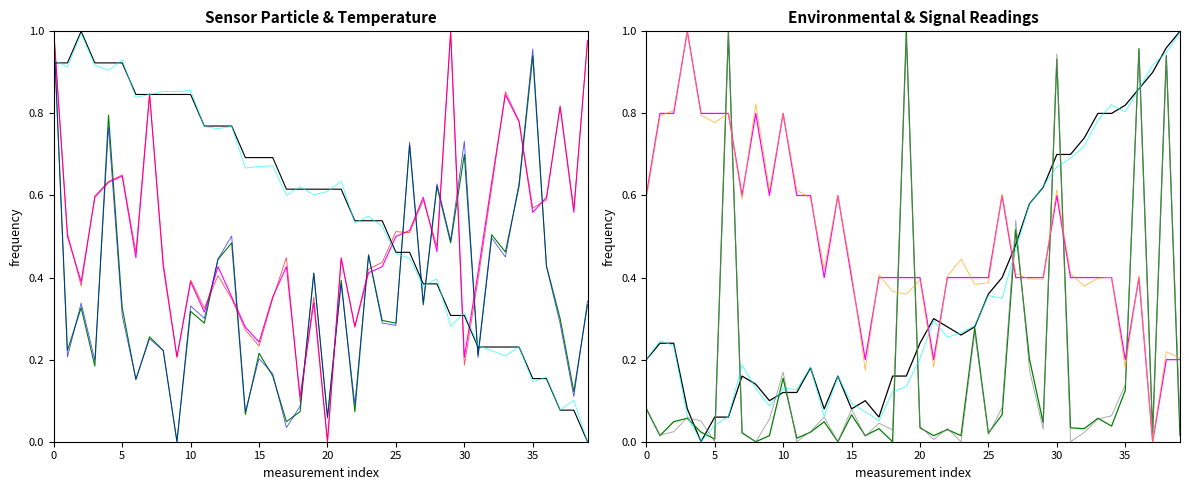

What is the approximate value of SDS_P2 at 26?

0.5